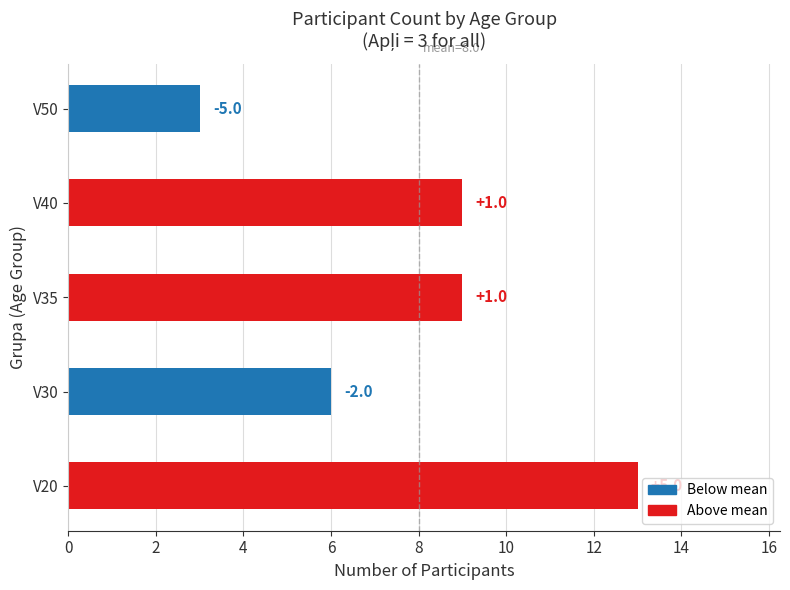

What is the average value?

8